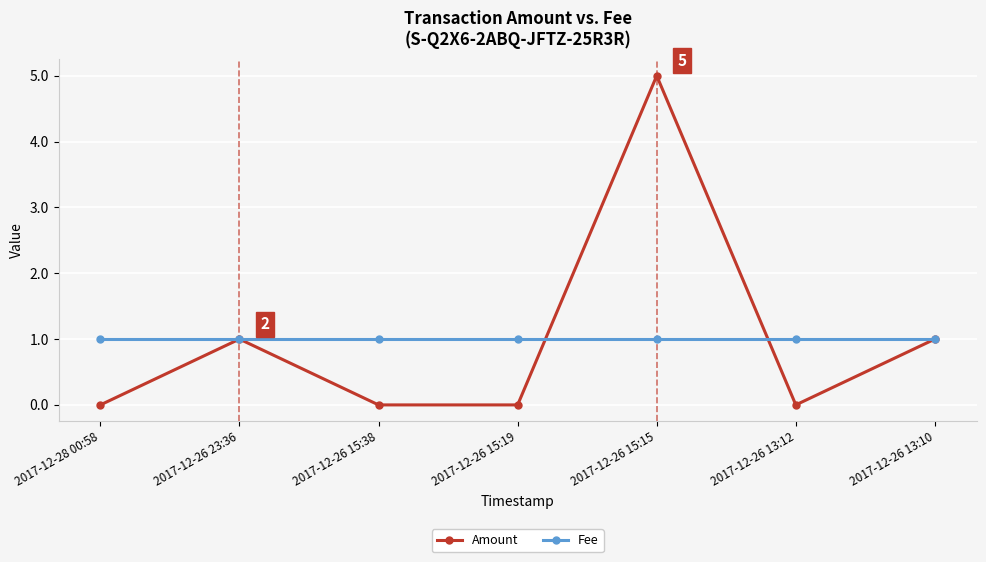

Which series has the widest spread of values?

Amount